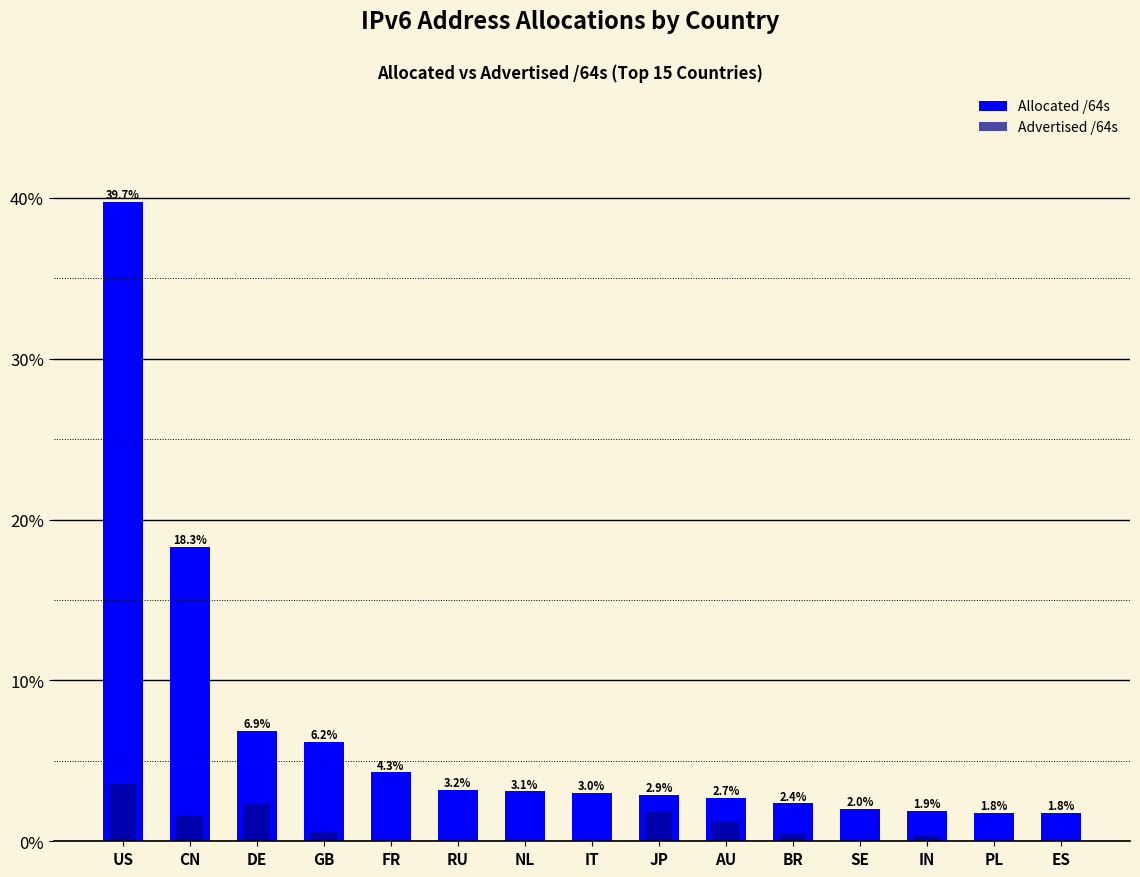

List the labels in order of Allocated /64s value, smallest first.

ES, PL, IN, SE, BR, AU, JP, IT, NL, RU, FR, GB, DE, CN, US